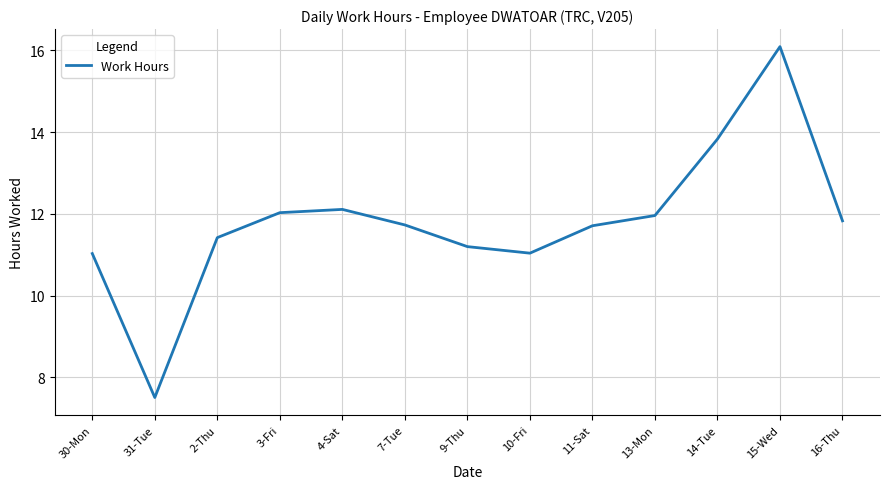

What is the ratio of the value at 31-Tue to the value at 11-Sat?

0.6